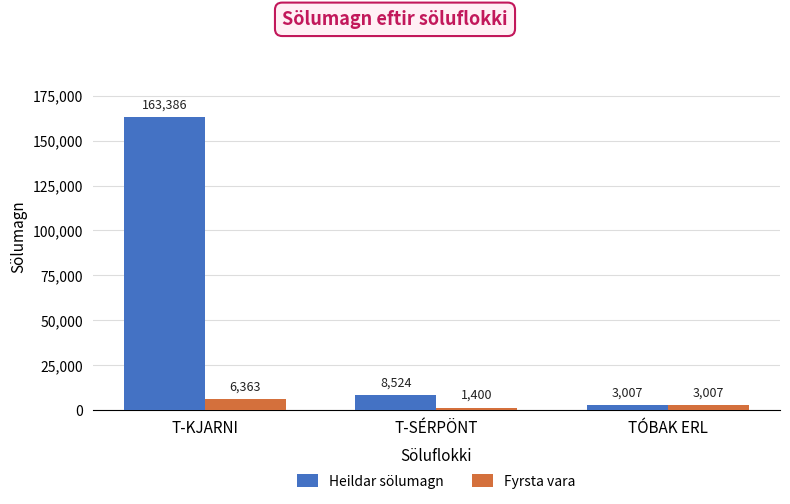

Count the number of categories in the chart.

3